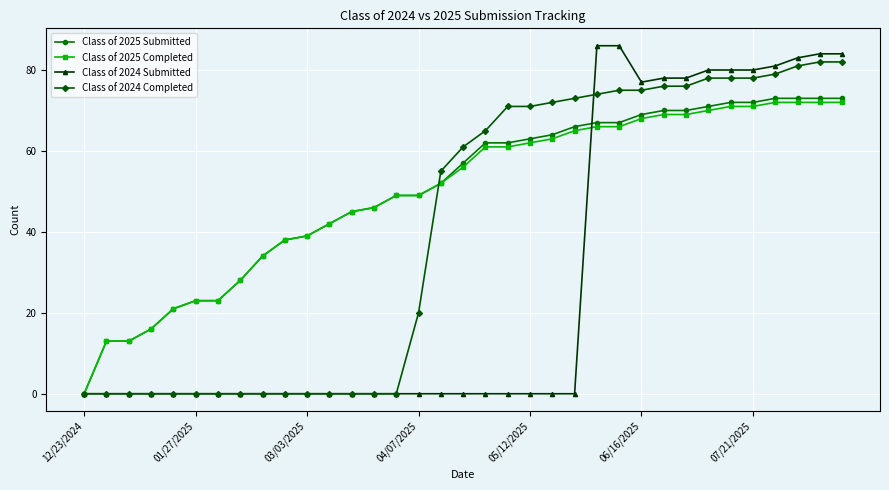

What is the value of the Class of 2025 Submitted point at the 2nd from the left?

13